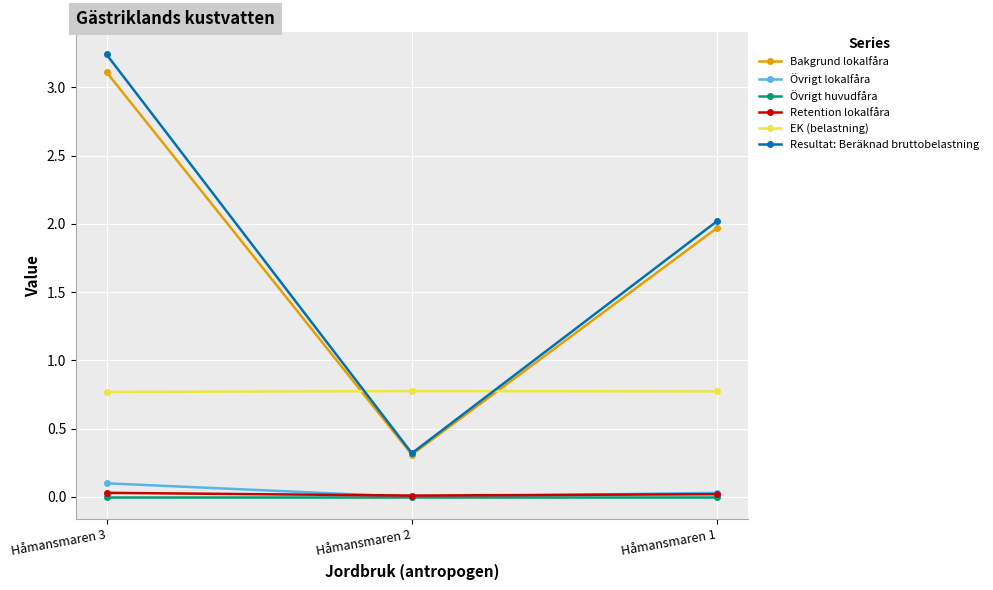

Which category has the highest value across all series?

Håmansmaren 3